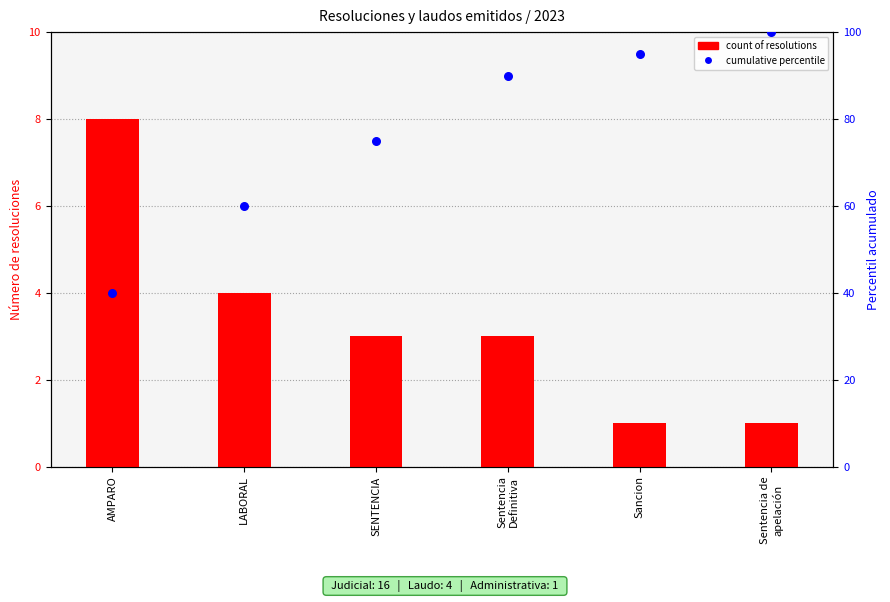

Which series has the largest Y range (max minus min)?

cumulative percentile